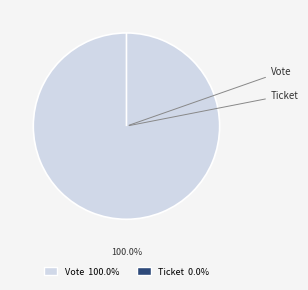

True or false: Vote accounts for 99% of the total.

False